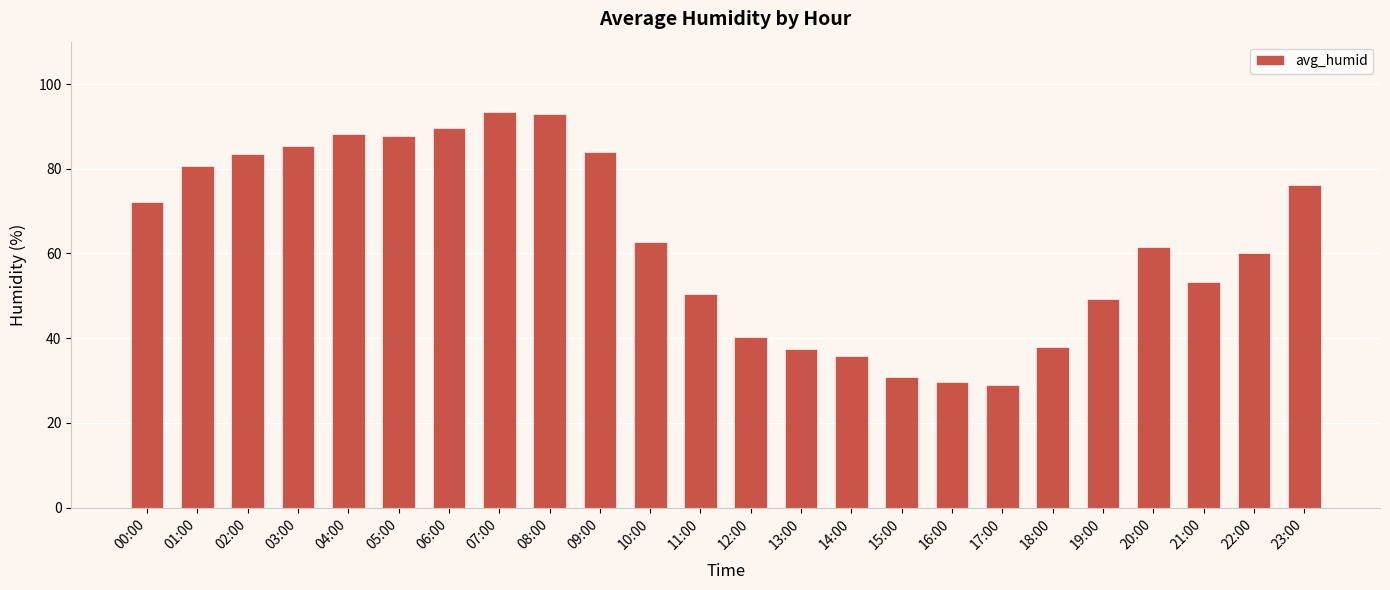

What is the difference between the maximum and minimum values?

64.3